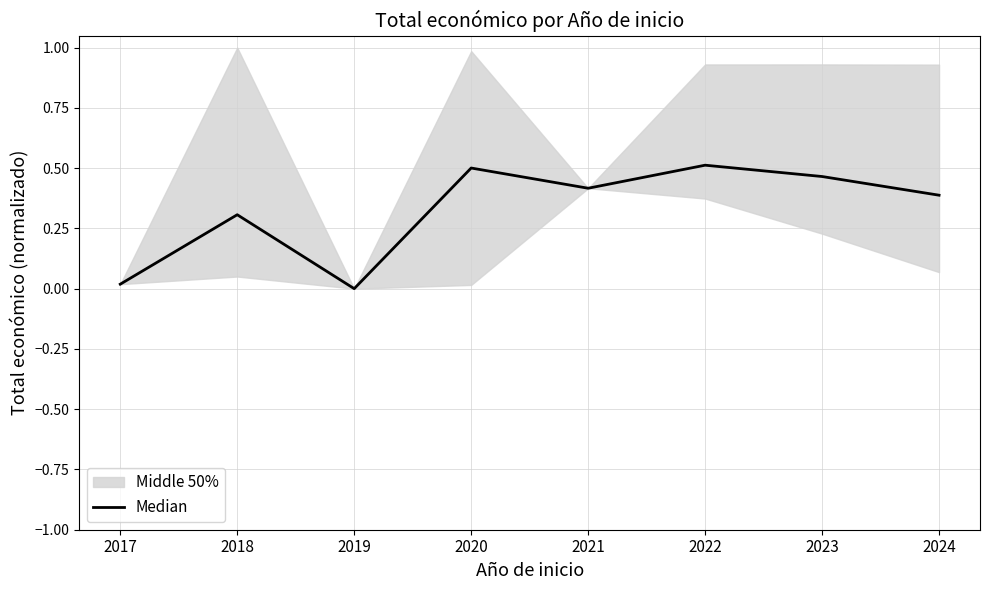

Reading left to right, what are all the values shown in this chart?

2017=0.0	2018=0.3	2019=0.0	2020=0.5	2021=0.4	2022=0.5	2023=0.5	2024=0.4